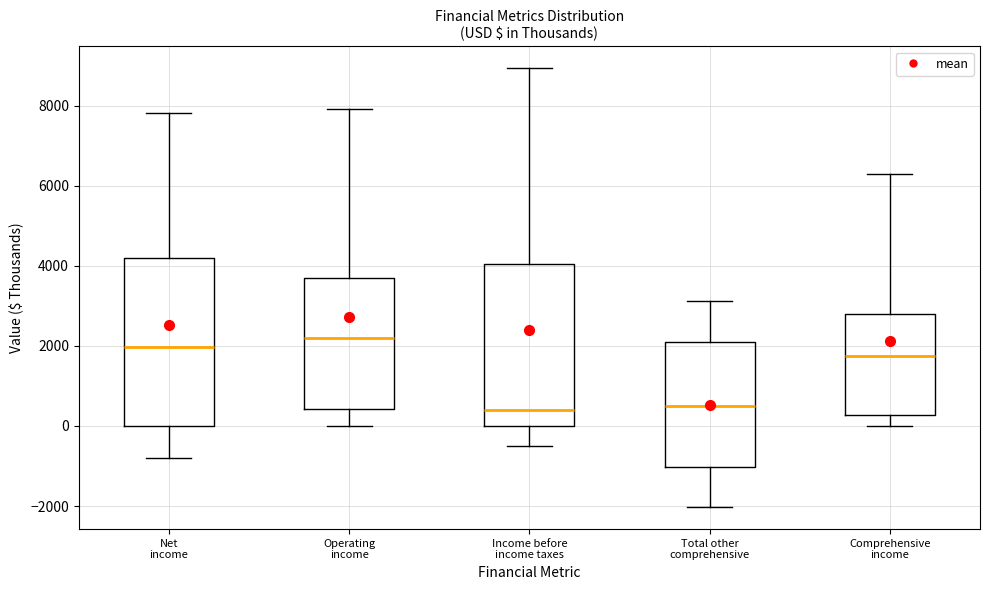

Which box has the highest median line?

Operating income